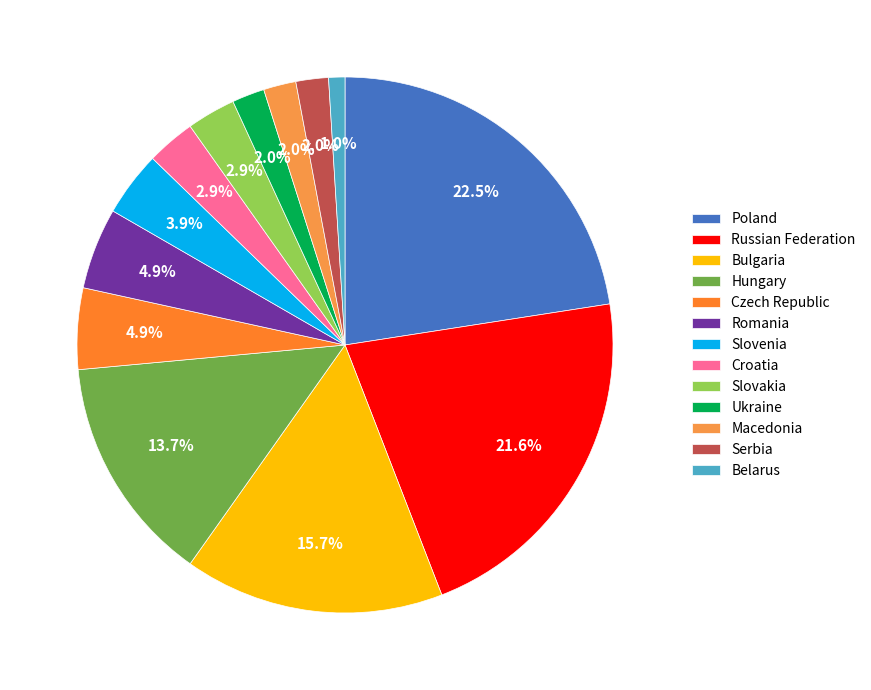

True or false: Croatia accounts for 3% of the total.

True